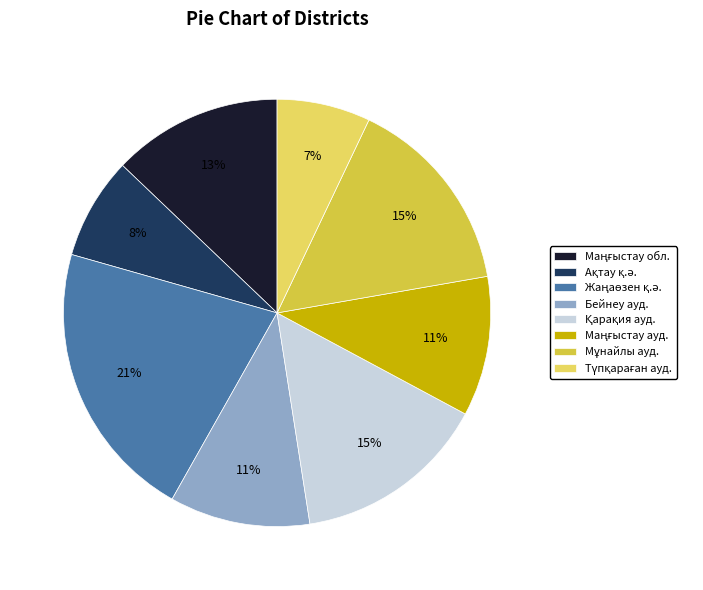

To the nearest percent, what is the average slice percentage?

12%